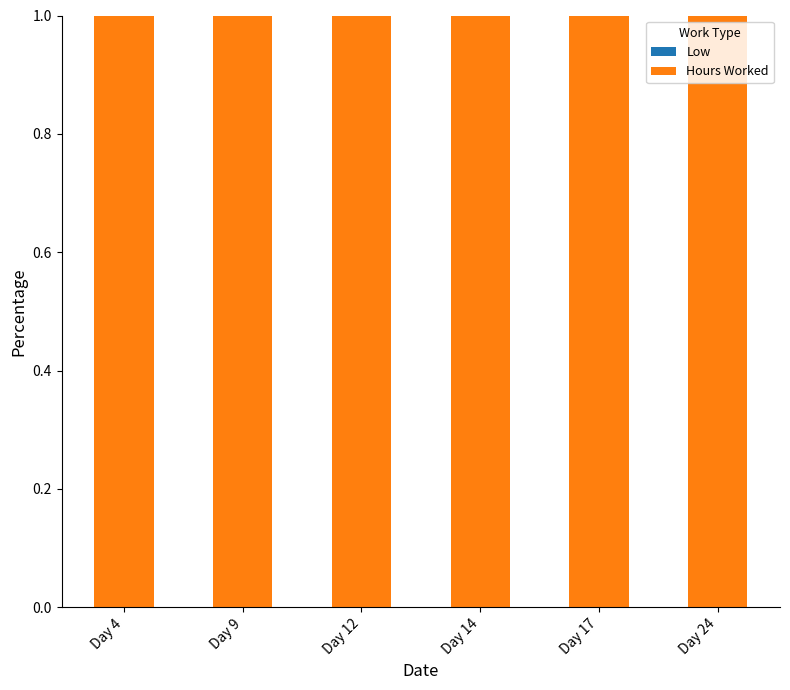

How many groups of bars are there?

6